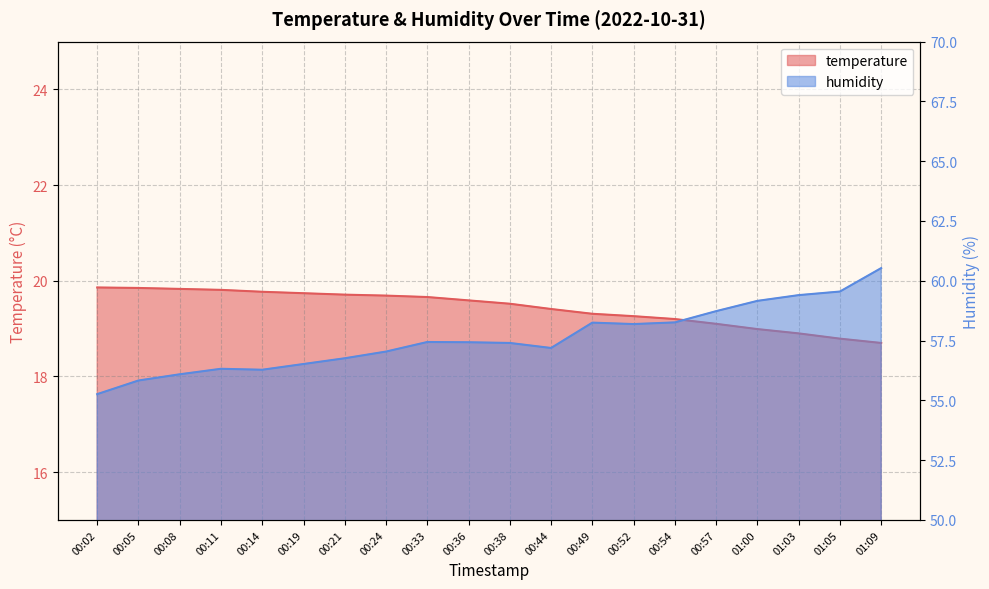

At which category is the sum across all series the highest?

01:09